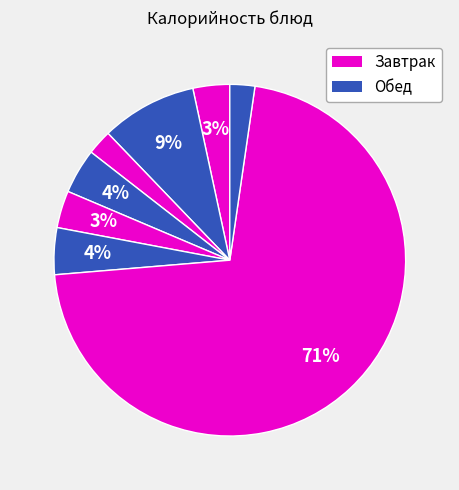

To the nearest percent, what is the average slice percentage?

12%